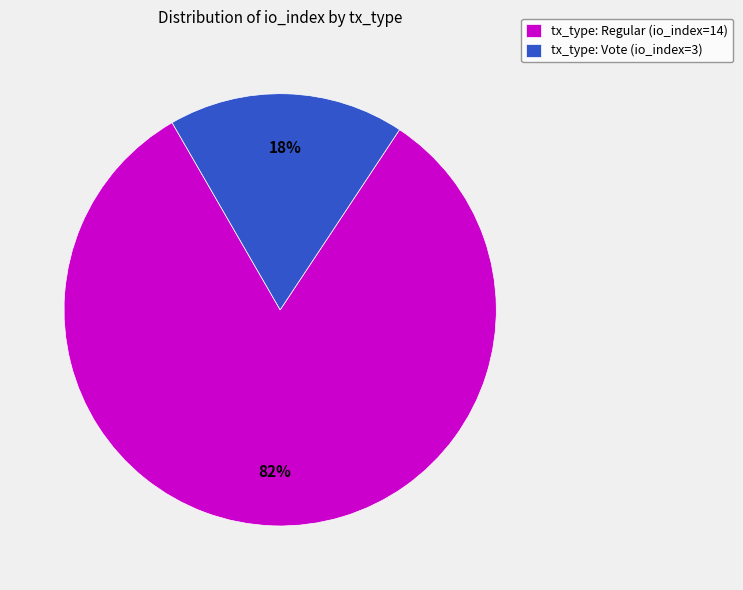

Which slice is the largest?

tx_type: Regular (io_index=14)